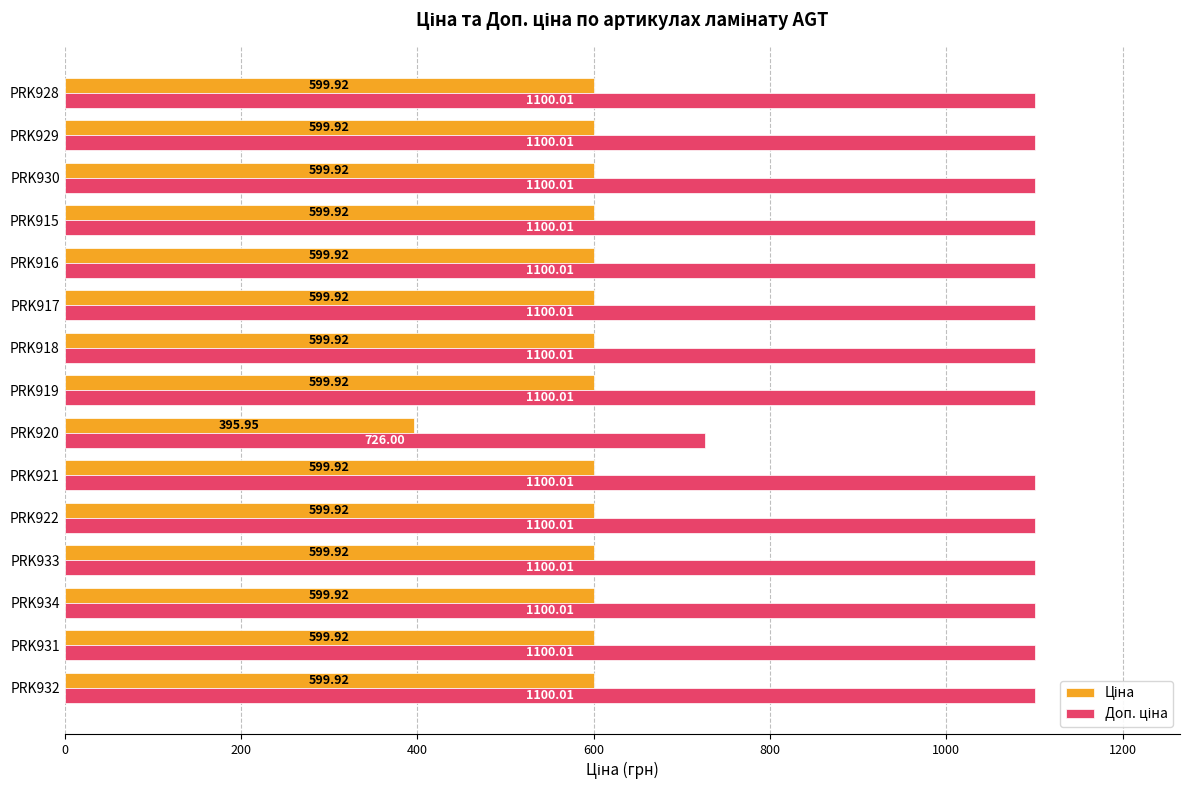

At how many categories does at least one series exceed 764?

14